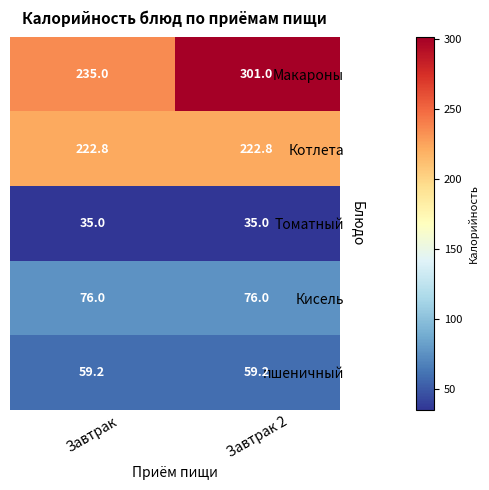

The value of Макароны at Завтрак 2 is 301.0. True or false?

True